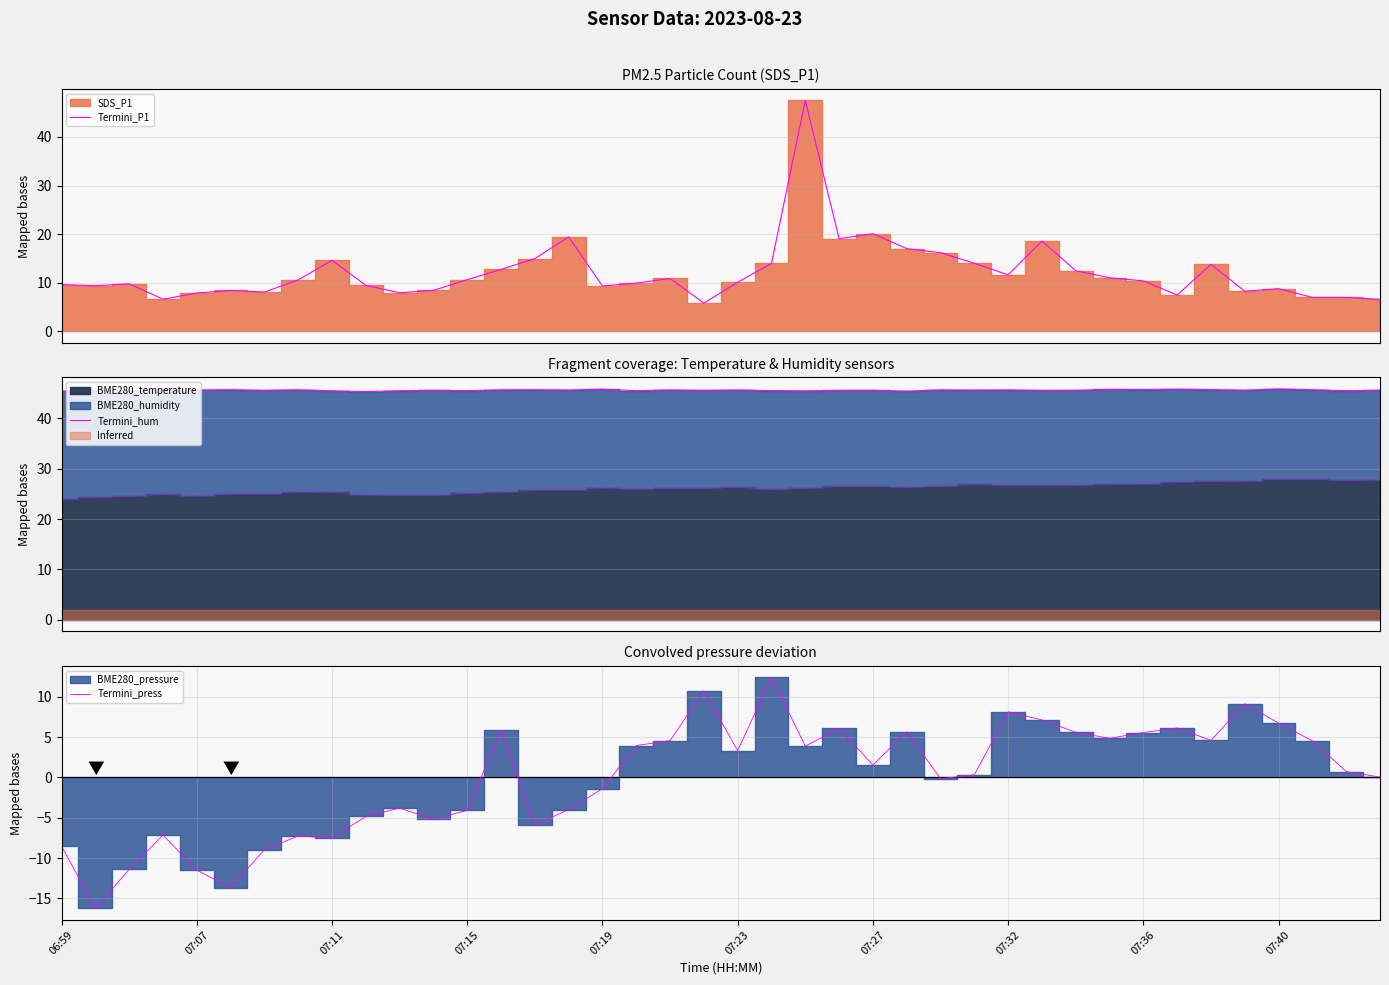

The value of Termini_press at 27 is 0.1. True or false?

False